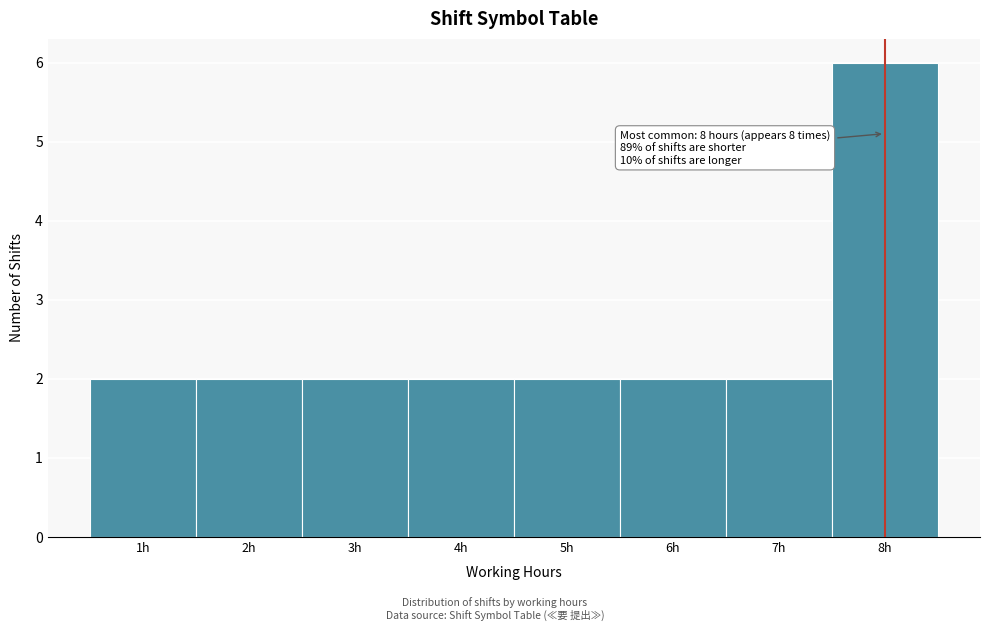

Which range on the x-axis has the tallest bar?

7.5 to 8.5